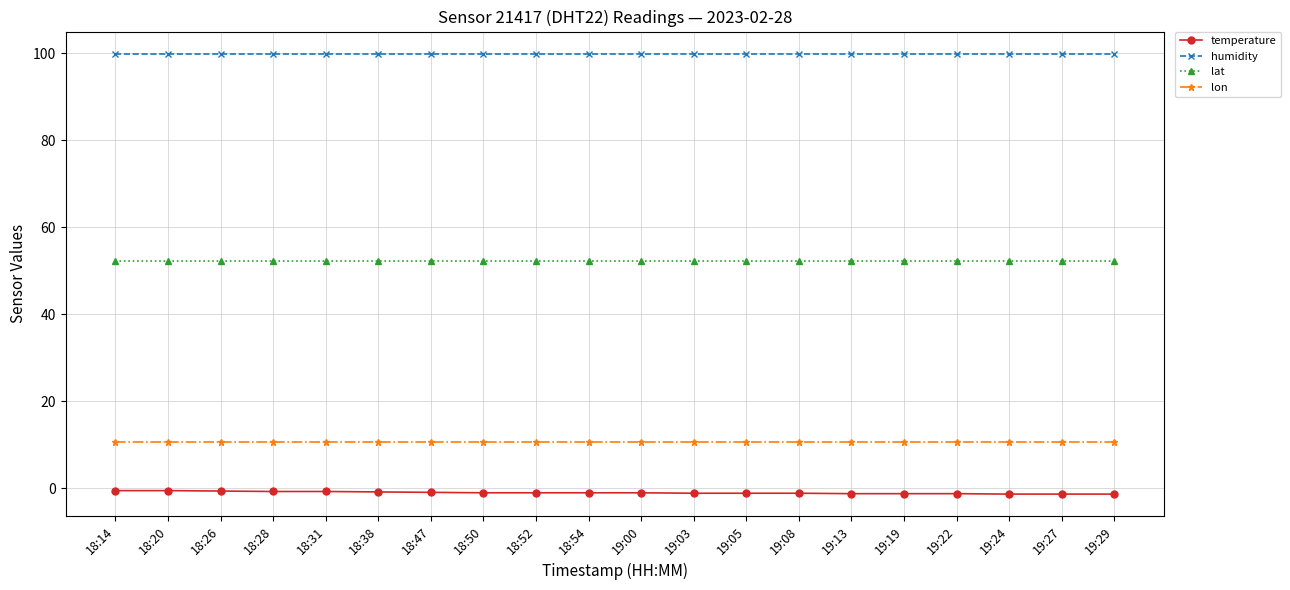

True or false: lat and temperature cross at least once.

False